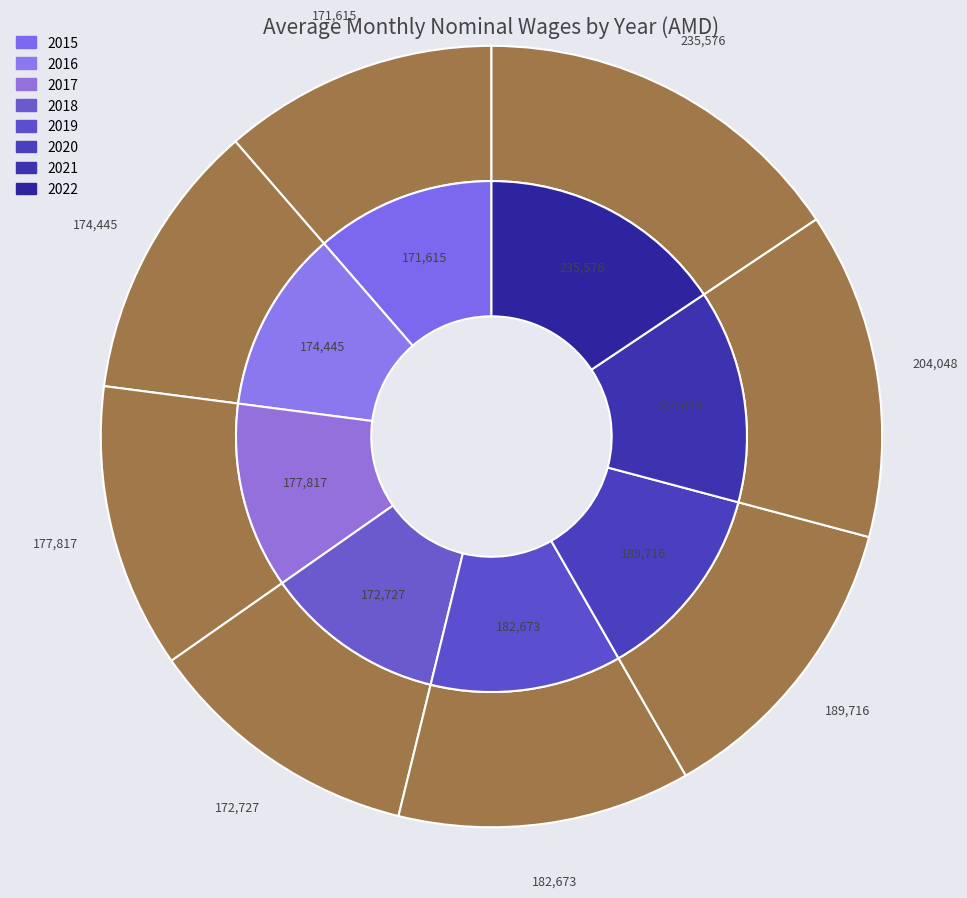

Is the sum of 2016 and 2020 greater than half?

No